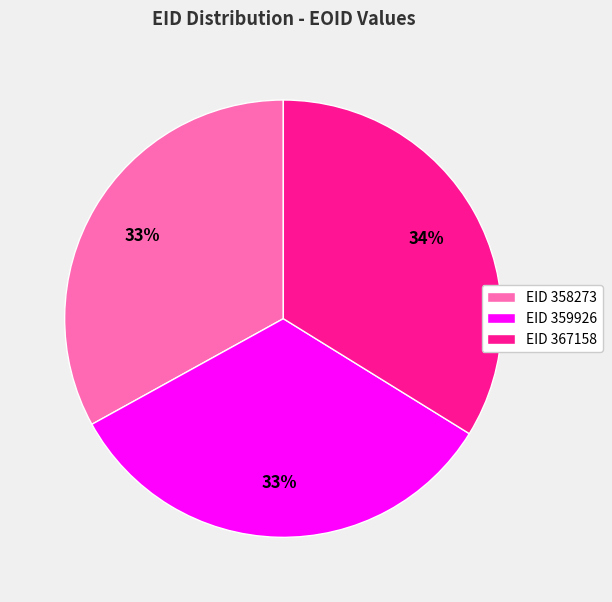

Is there any slice that represents more than half of the pie?

No